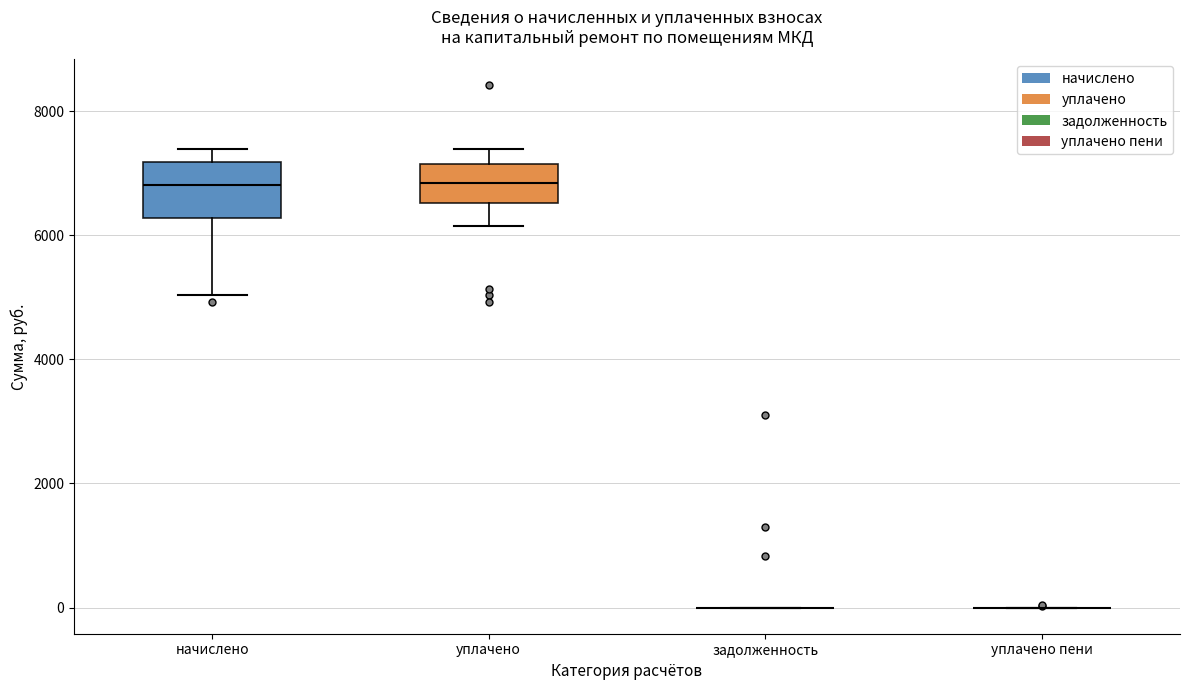

Where does the median line of the box for начислено sit on the y-axis? The values are not printed on the chart, so give them approximately, as read against the axis.

6800